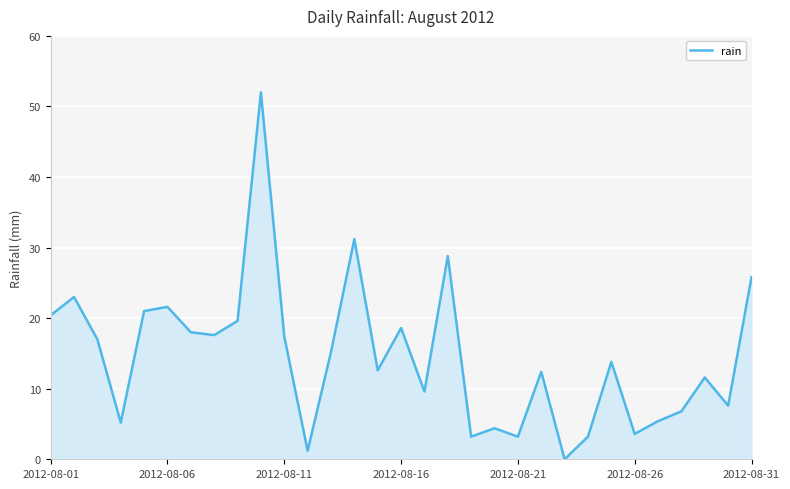

What is the greatest value displayed?

52.0